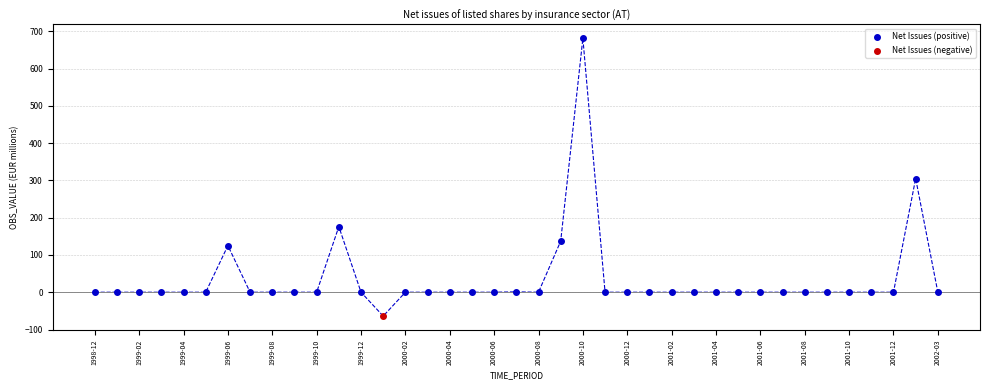

What are all the series names shown in the legend?

Net Issues (positive), Net Issues (negative)